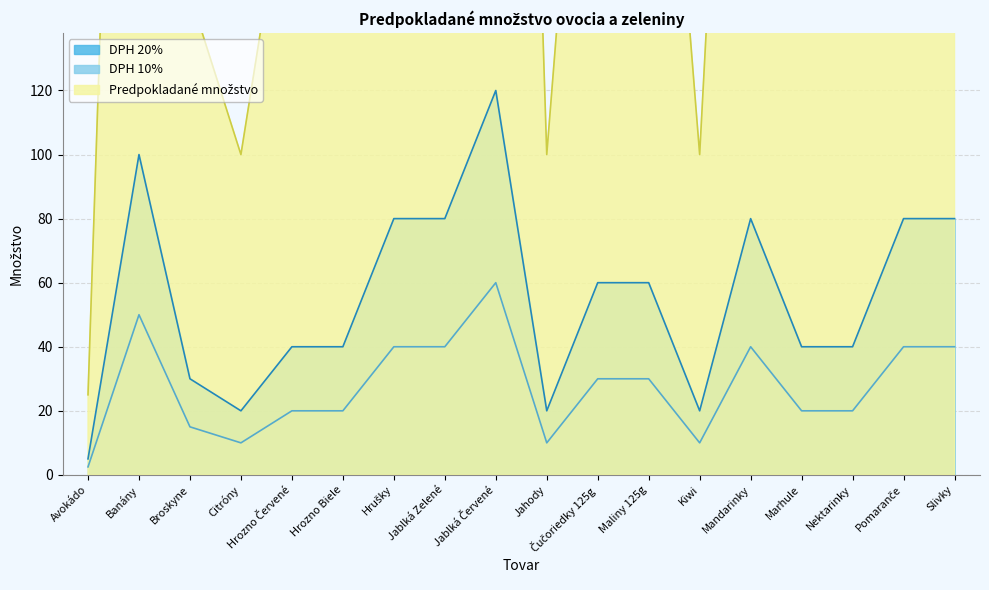

The value of DPH 20% at Jablká Zelené is 80.0. True or false?

True